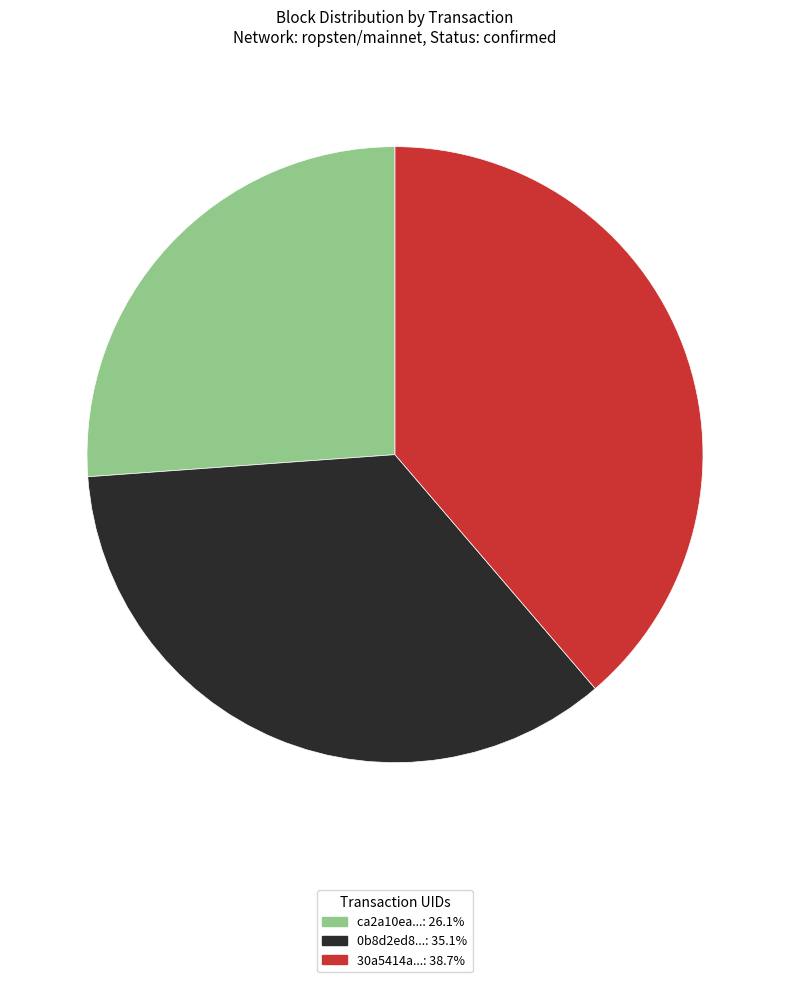

Does any single category account for the majority?

No